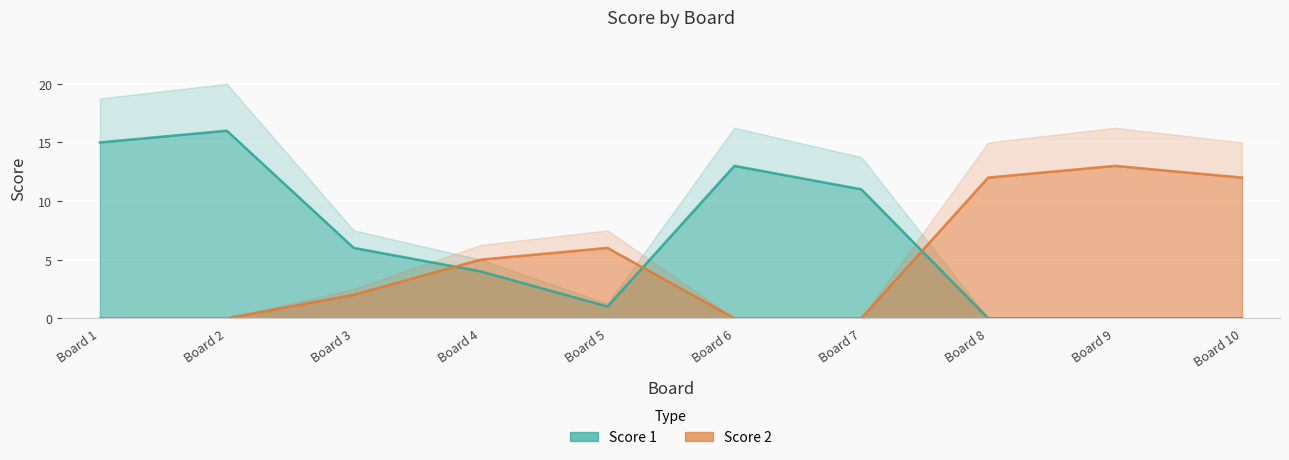

At which label is Score 1 closest to 8?

Board 3